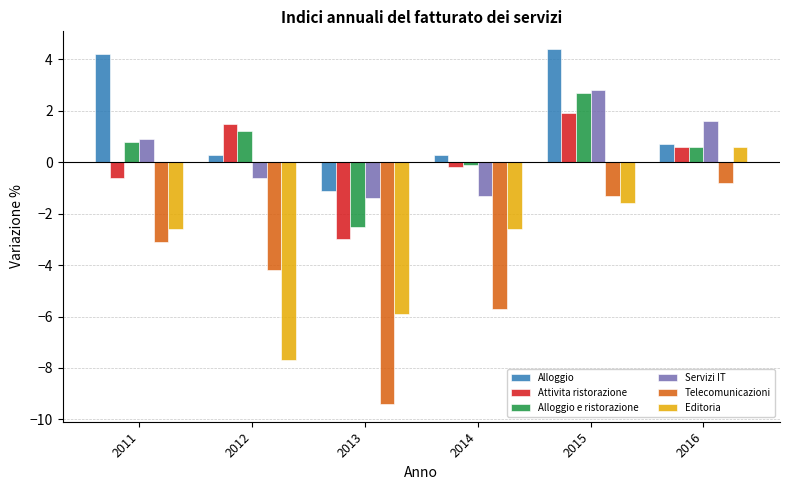

Which series changed the most between 2011 and 2014?

Alloggio